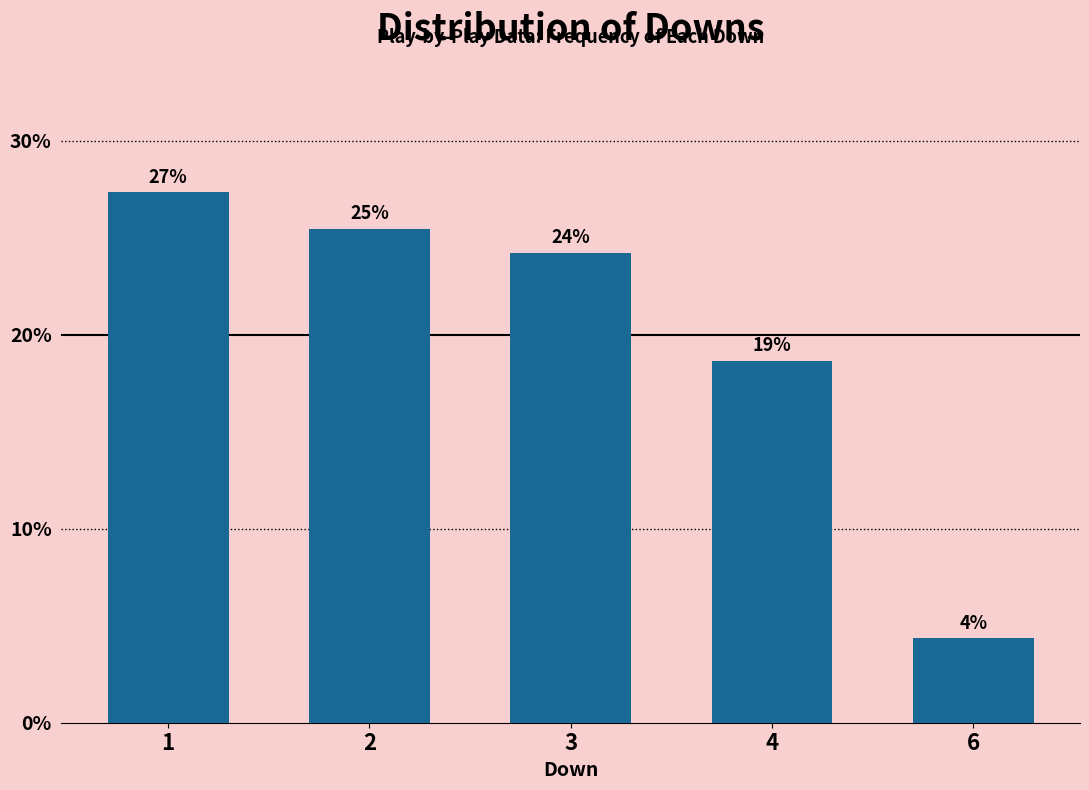

How many bars are there in total?

5